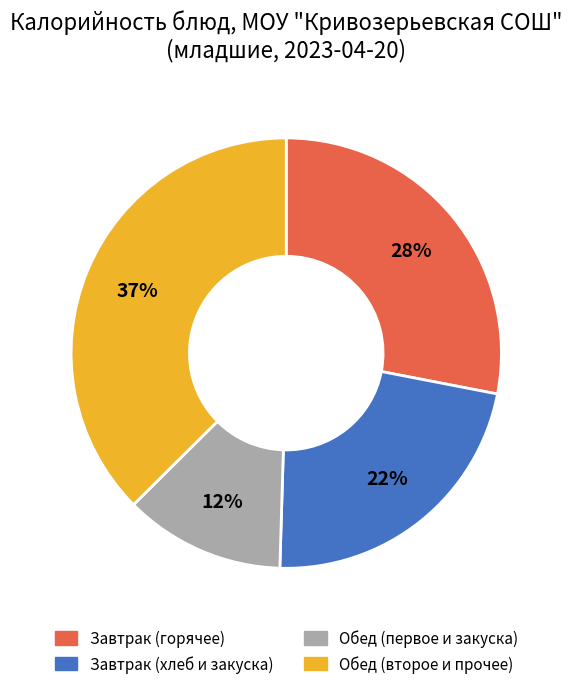

Between Обед (второе и прочее) and Завтрак (хлеб и закуска), which is larger?

Обед (второе и прочее)